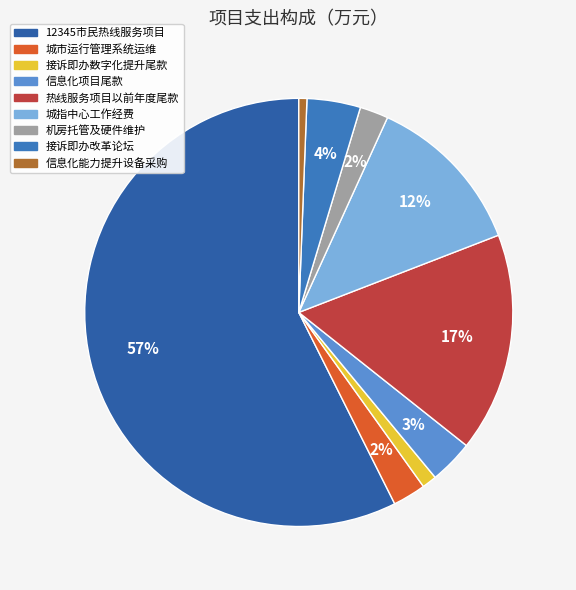

How many slices are in this pie chart?

9